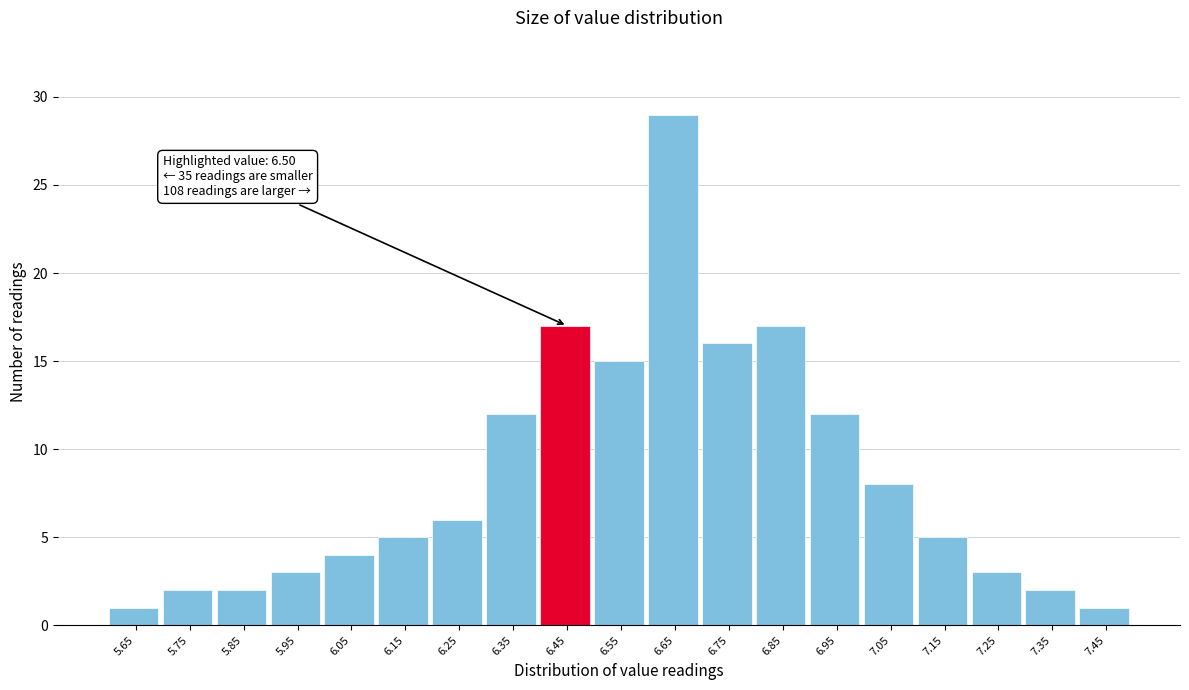

Reading left to right, what are all the values shown in this chart?

5.65=1	5.75=2	5.85=2	5.95=3	6.05=4	6.15=5	6.25=6	6.35=12	6.45=17	6.55=15	6.65=29	6.75=16	6.85=17	6.95=12	7.05=8	7.15=5	7.25=3	7.35=2	7.45=1